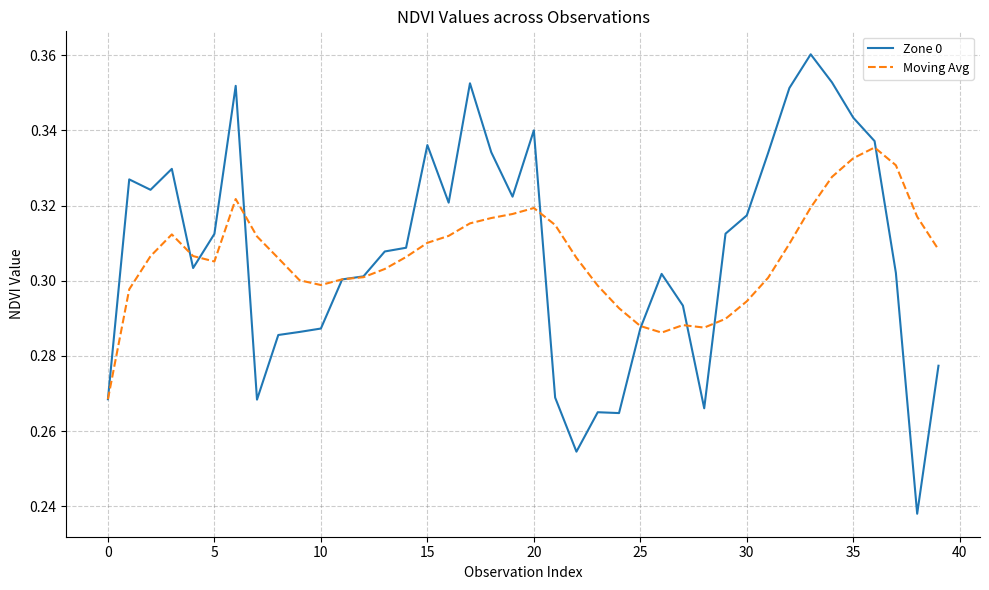

Rank the series by their maximum value, from highest to lowest.

Zone 0, Moving Avg